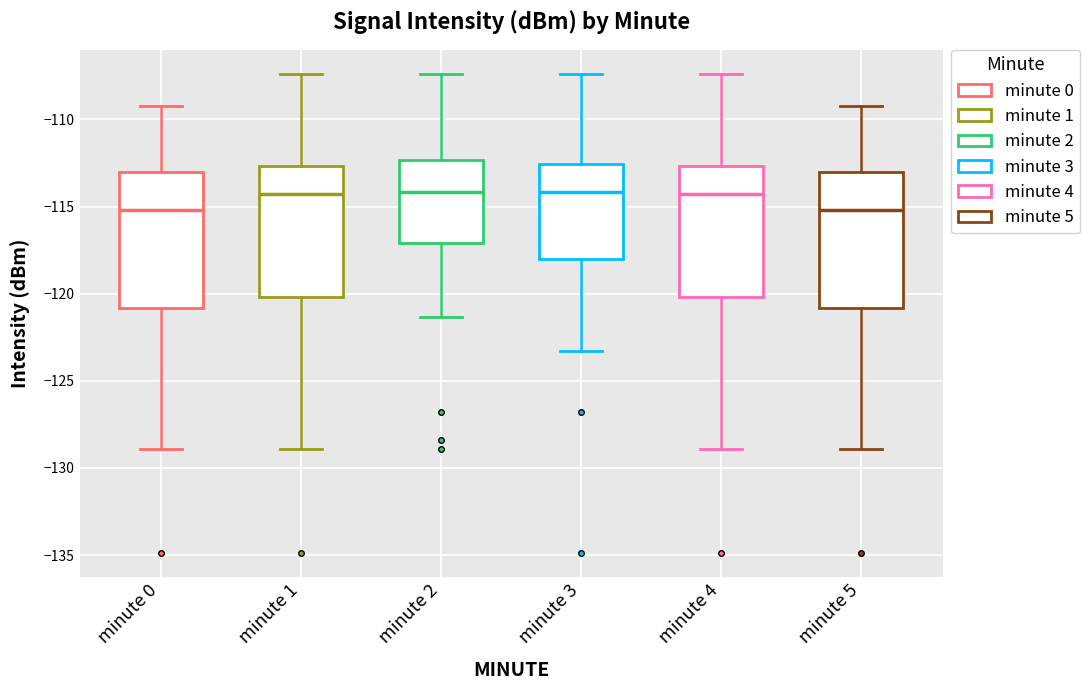

Reading left to right, transcribe this box plot: for each box, give where its median line is, the range the box spans, and where its two whiskers end, as read against the y-axis. The values are not printed on the chart, so give them approximately, as read against the axis.

minute 0: median -115.0, box -121.0 to -113.0, whiskers -129.0 to -109.0
minute 1: median -114.5, box -120.0 to -112.5, whiskers -129.0 to -107.5
minute 2: median -114.0, box -117.0 to -112.5, whiskers -121.5 to -107.5
minute 3: median -114.0, box -118.0 to -112.5, whiskers -123.5 to -107.5
minute 4: median -114.5, box -120.0 to -112.5, whiskers -129.0 to -107.5
minute 5: median -115.0, box -121.0 to -113.0, whiskers -129.0 to -109.0